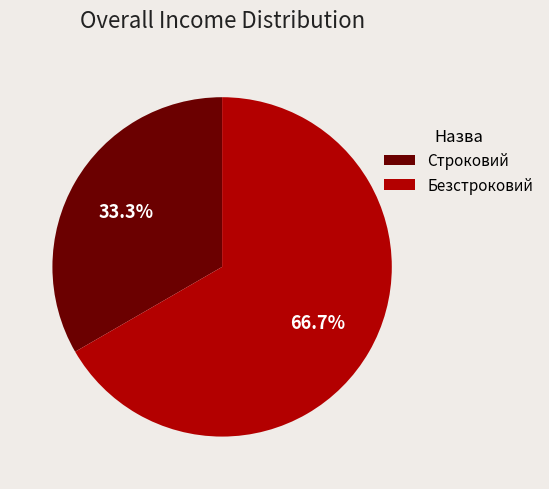

Count the number of slices in the pie.

2